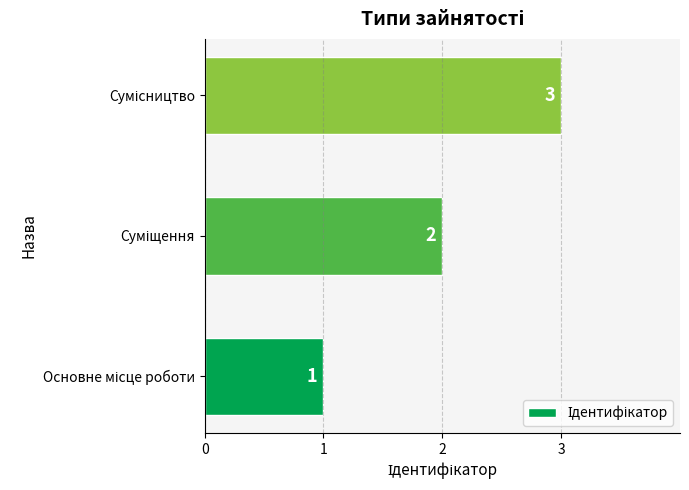

How many values are between 1 and 3?

3